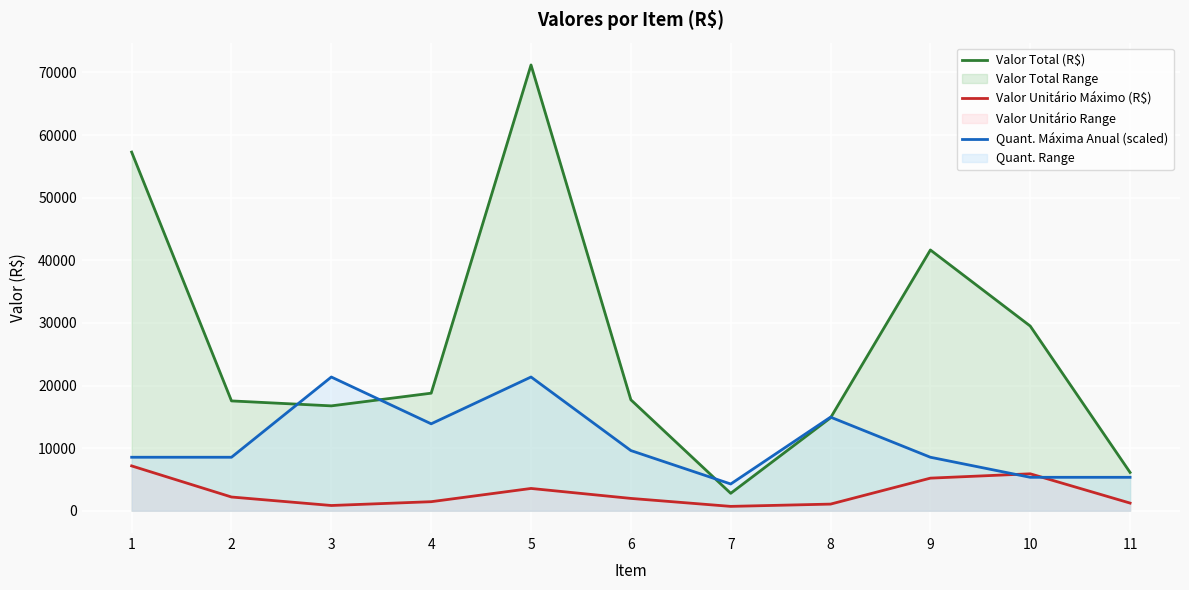

The value of Quant. Máxima Anual (scaled) at 11 is 2229.1. True or false?

False